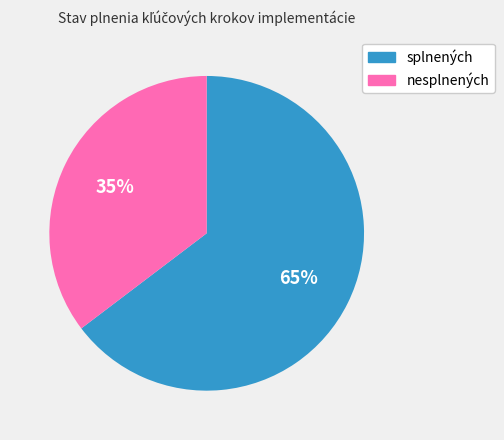

To the nearest percent, what is the average slice percentage?

50%